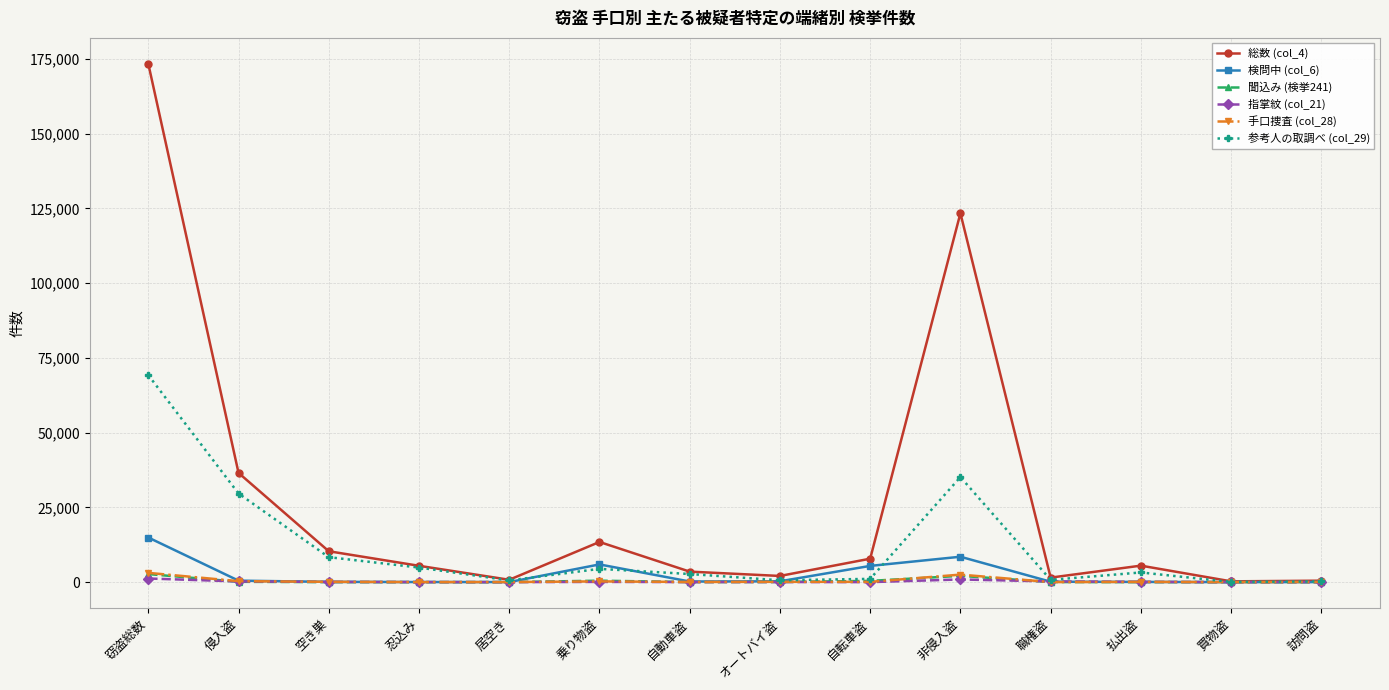

In 聞込み (検挙241), how many points are higher than both neighbors (excluding endpoints)?

2